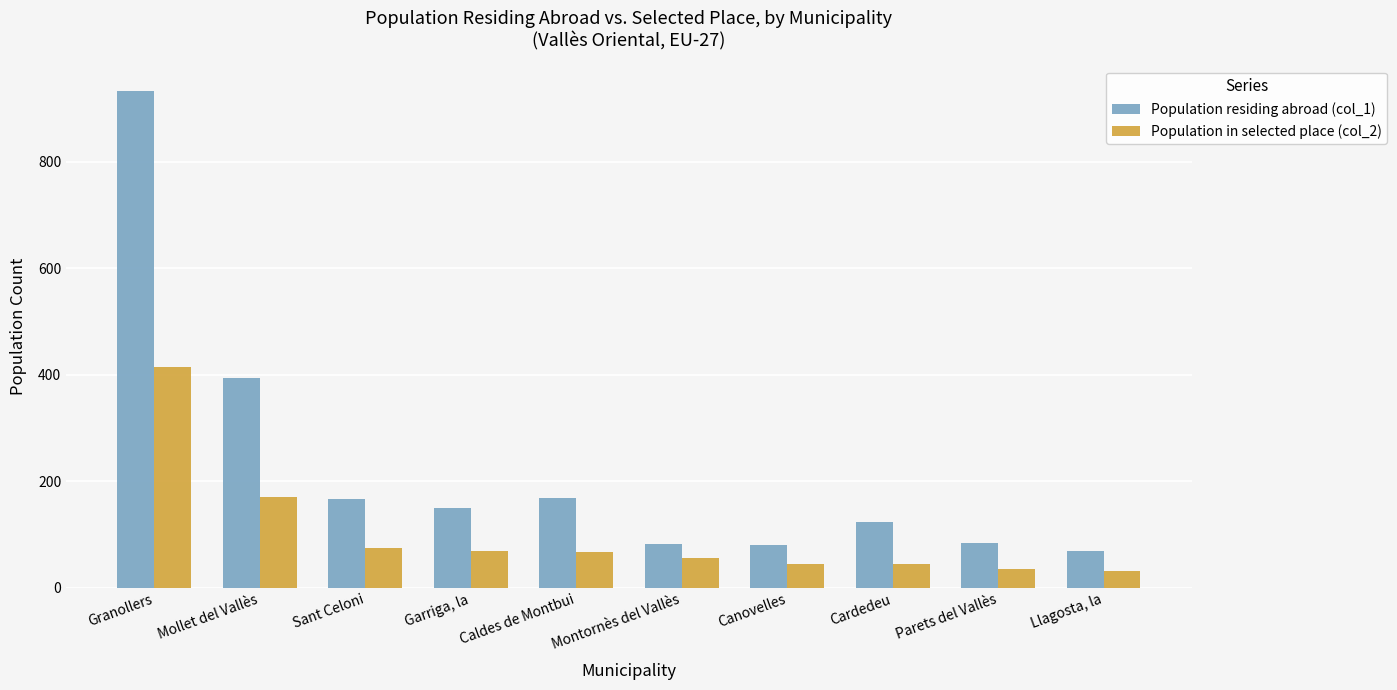

Is the value of Population in selected place (col_2) at Montornès del Vallès greater than the value of Population residing abroad (col_1) at Granollers?

No